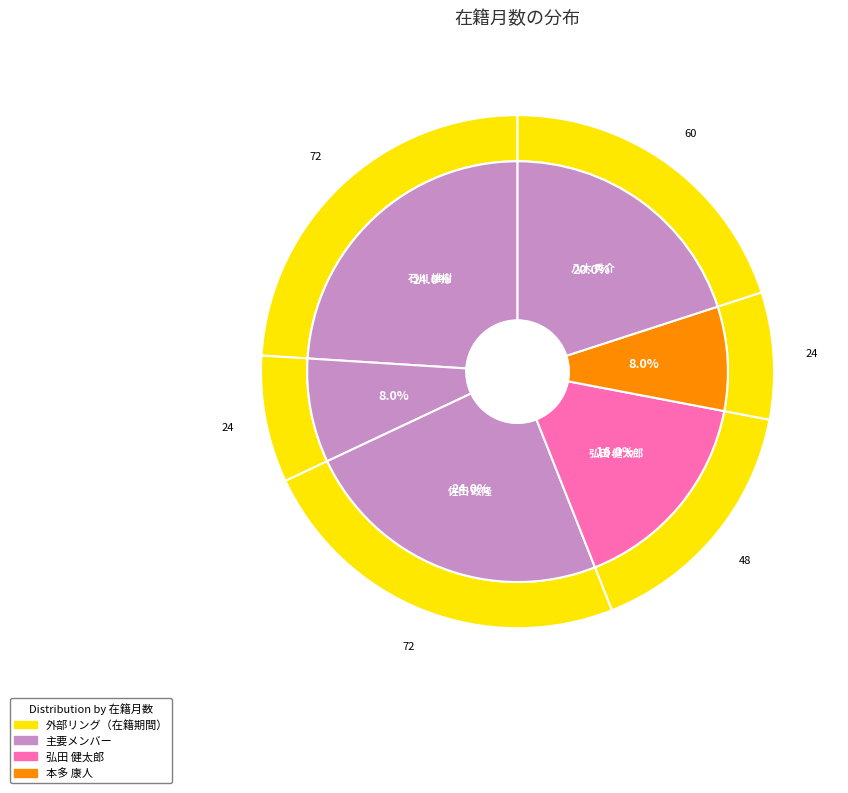

The 佐田 政隆
(173932) slice represents 24% of the pie. True or false?

True